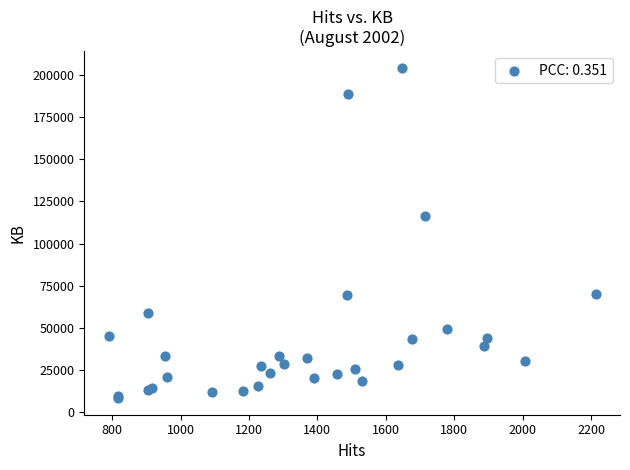

What Y value in the scatter plot is closest to 106305?

116317.1